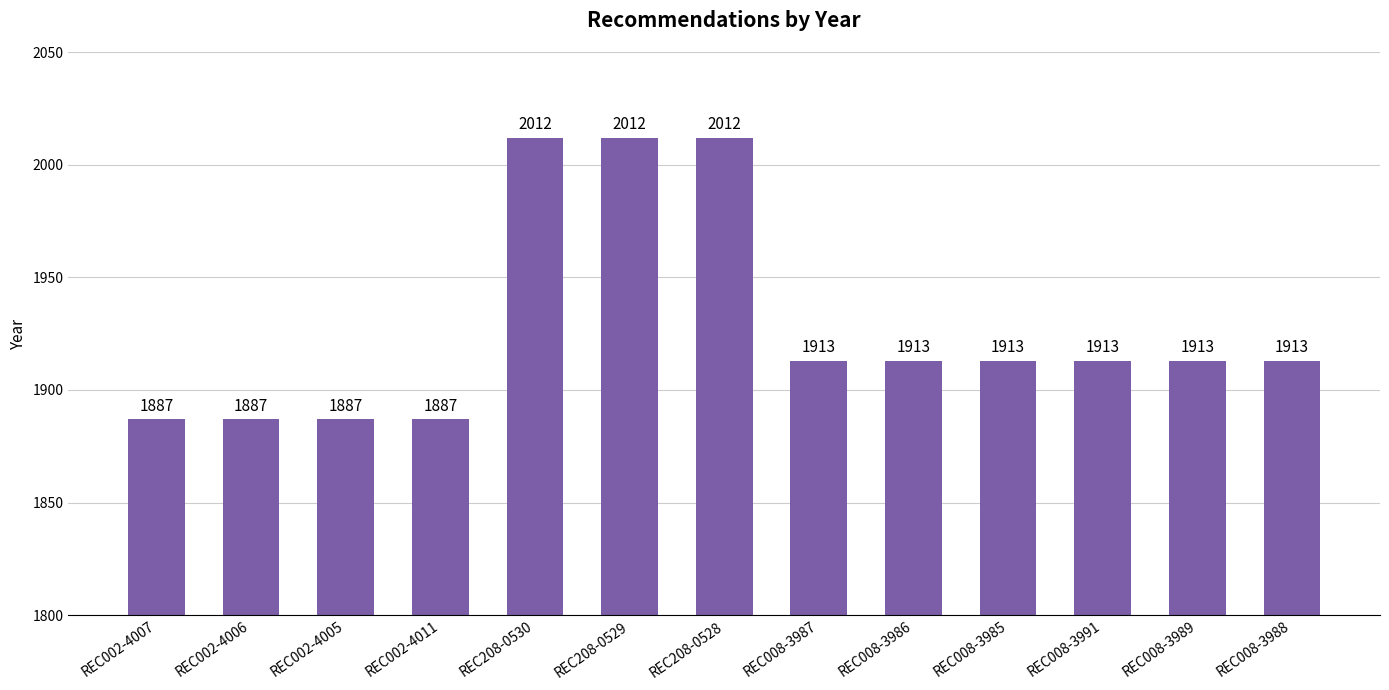

What is the value of the 13th bar from the left?

1913